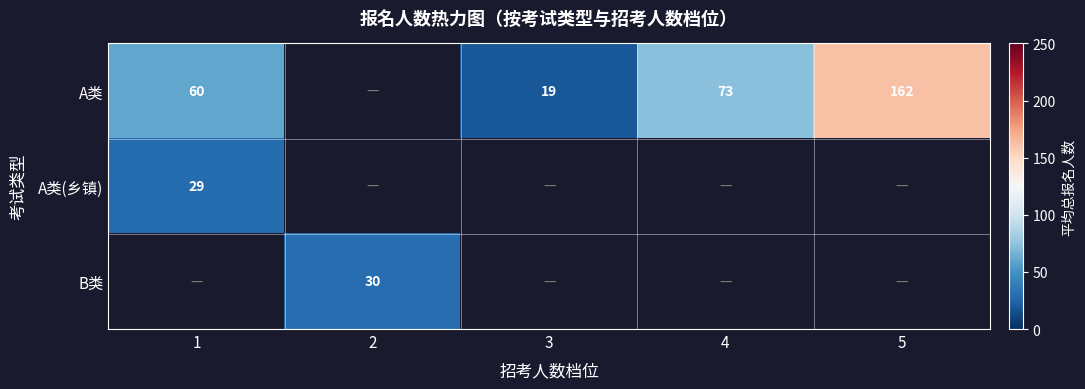

True or false: A类 has a value of 73.0 at 4.

True